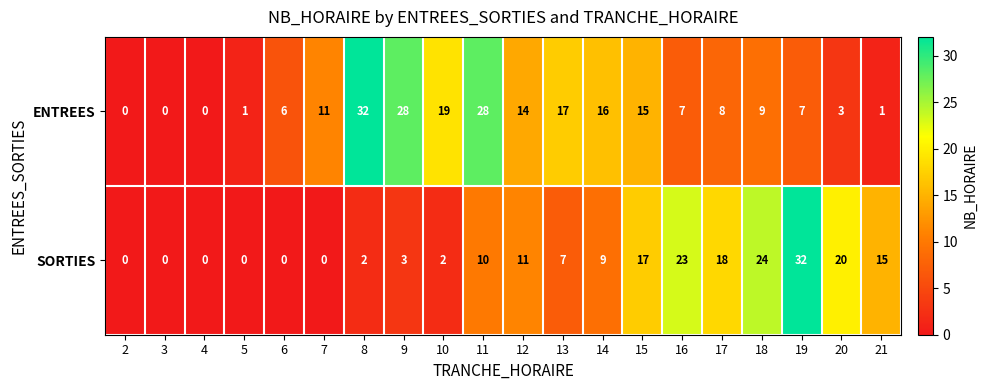

What is the spread (max minus min) of values at 16?

16